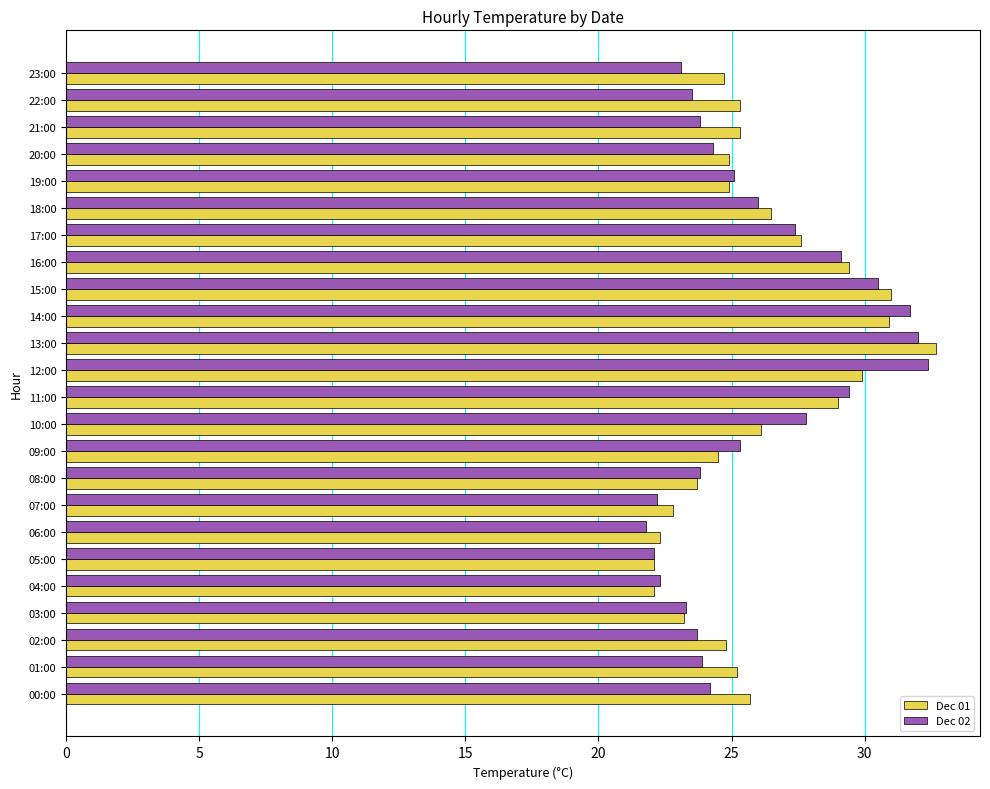

What is the spread (max minus min) of values at 01:00?

1.3